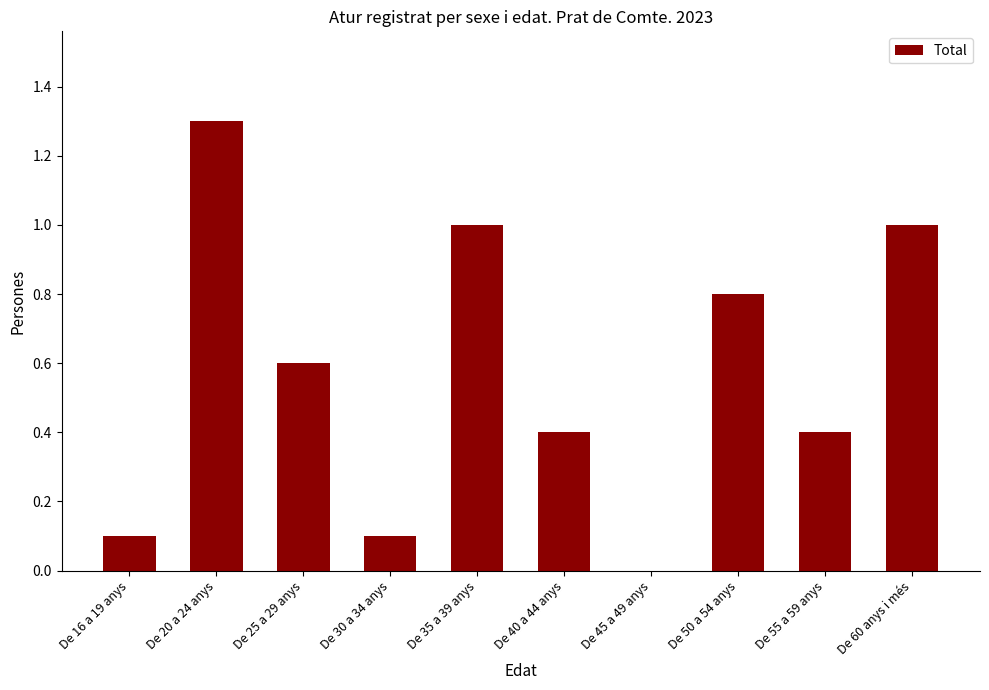

Reading left to right, transcribe all the data shown in this chart.

0.1	1.3	0.6	0.1	1.0	0.4	0.0	0.8	0.4	1.0